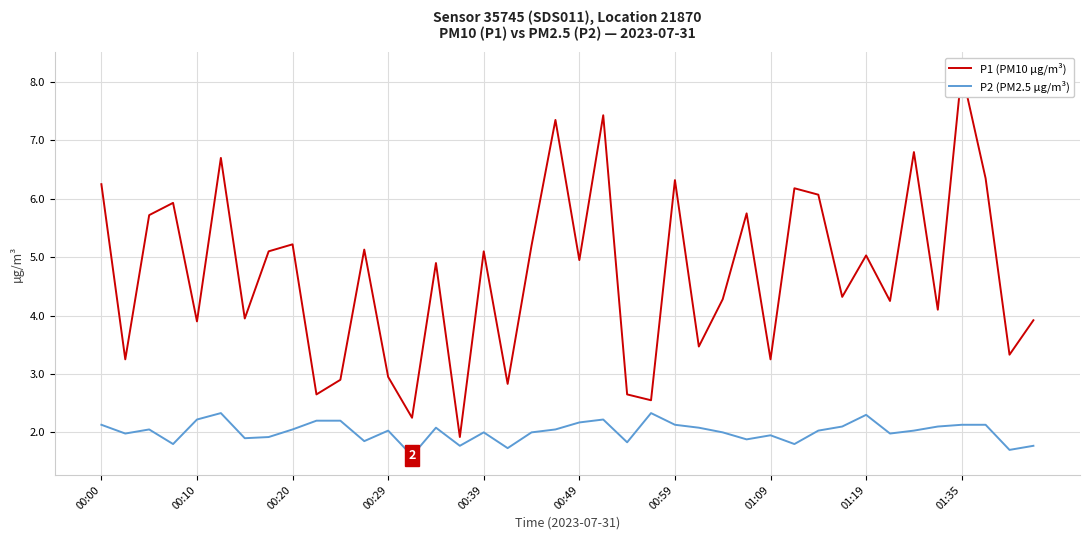

What is the maximum value for P2 (PM2.5 µg/m³)?

2.3